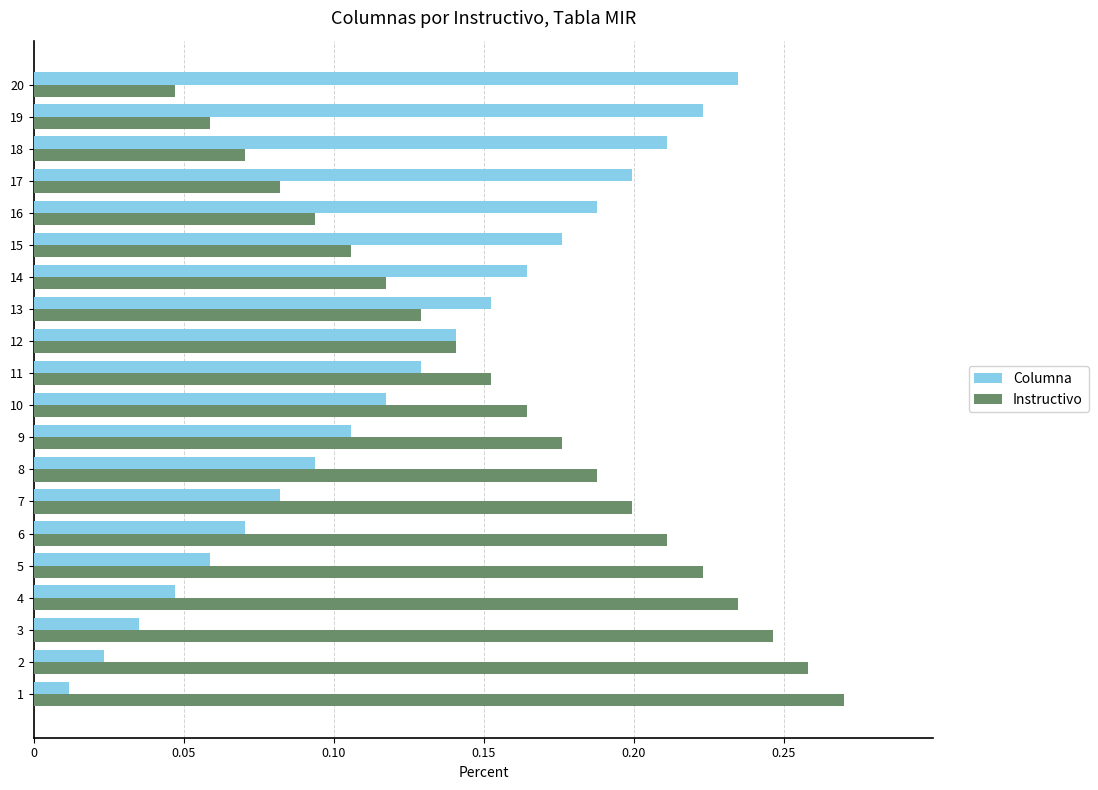

List the series in order of their overall mean, lowest first.

Columna, Instructivo